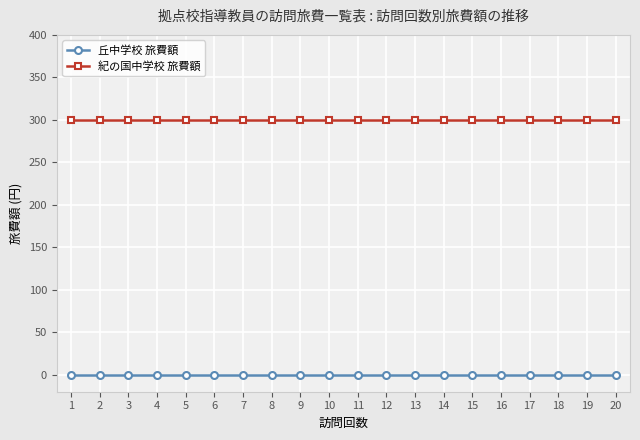

Count the number of data series in this chart.

2